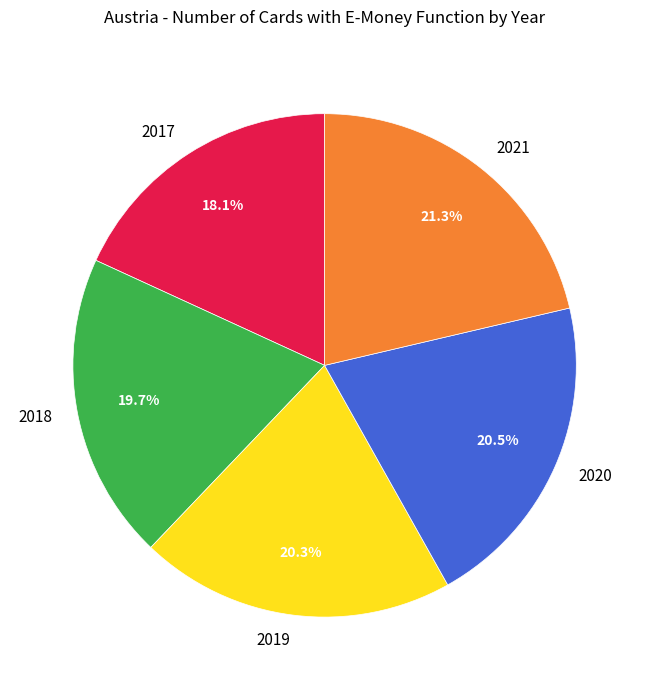

What is the smallest slice in the pie chart?

2017